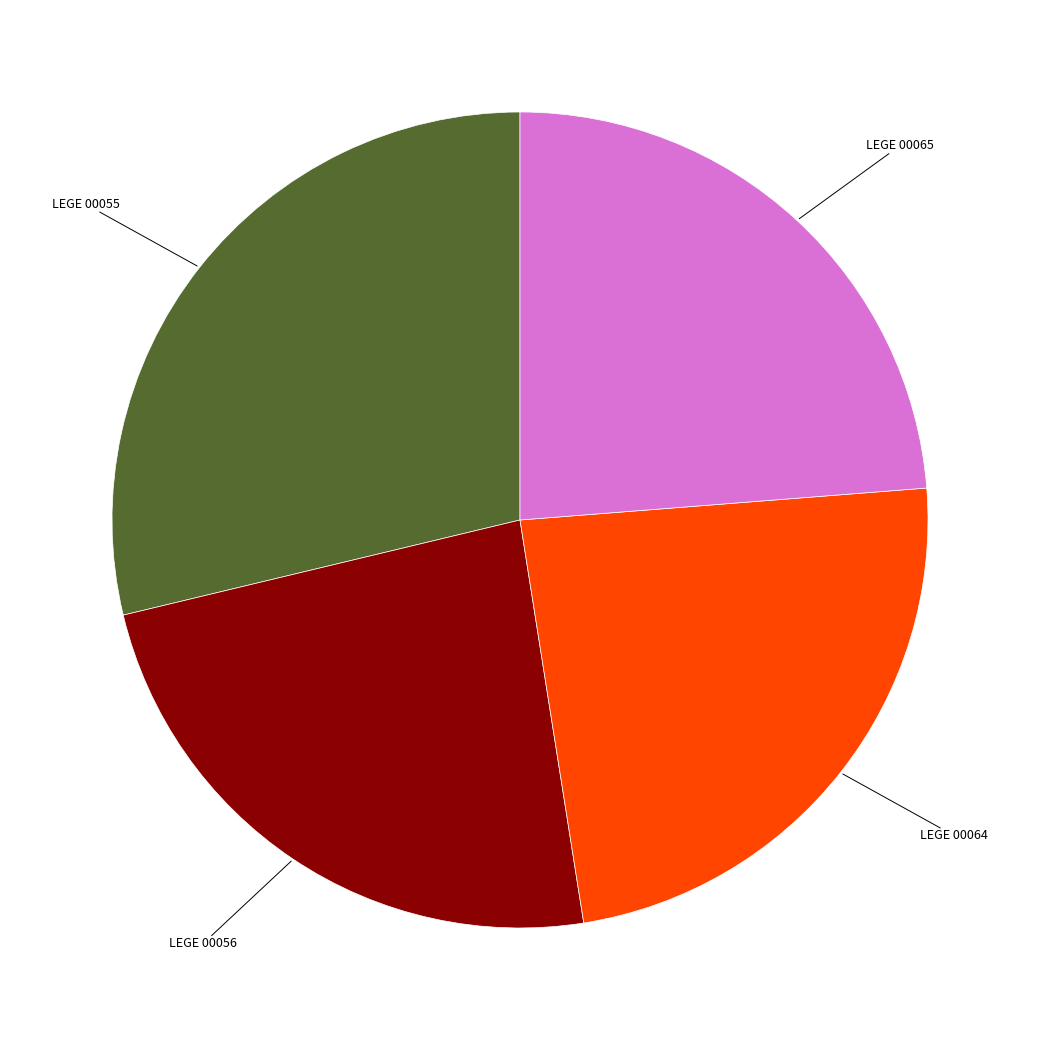

Is it true that LEGE 00064 is 34% of the pie?

False